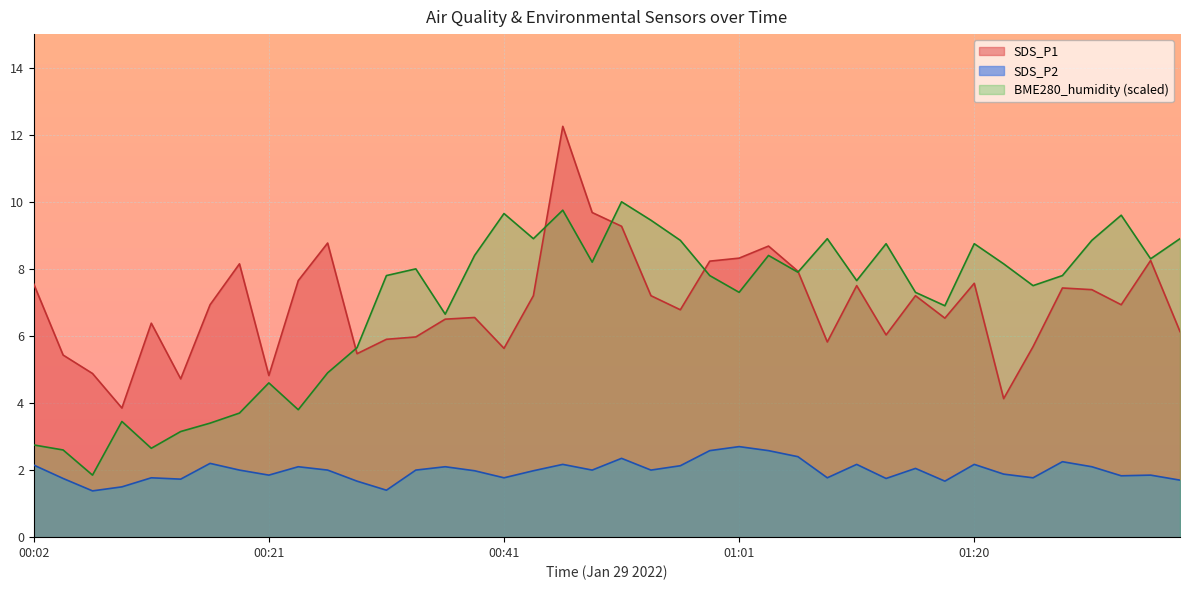

Where is BME280_humidity nearest to the value 5?

00:26